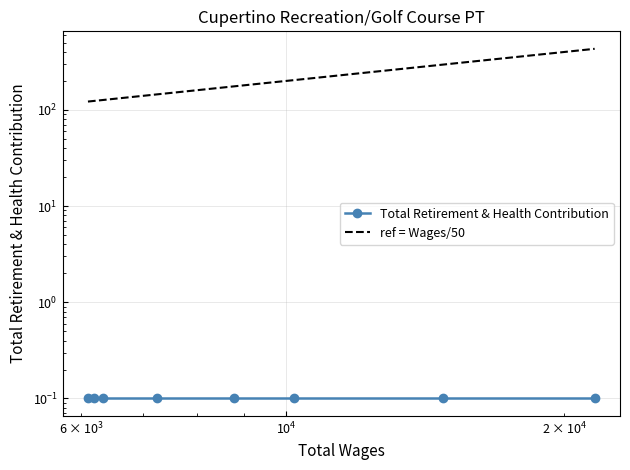

How many lines are shown in the chart?

2